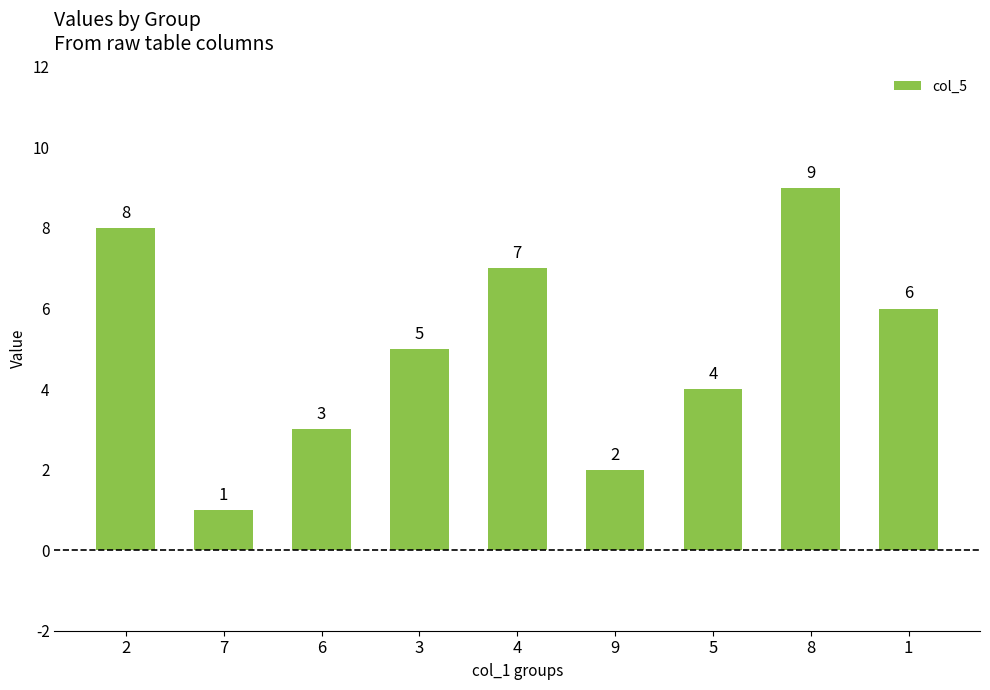

What is the sum of all values?

45